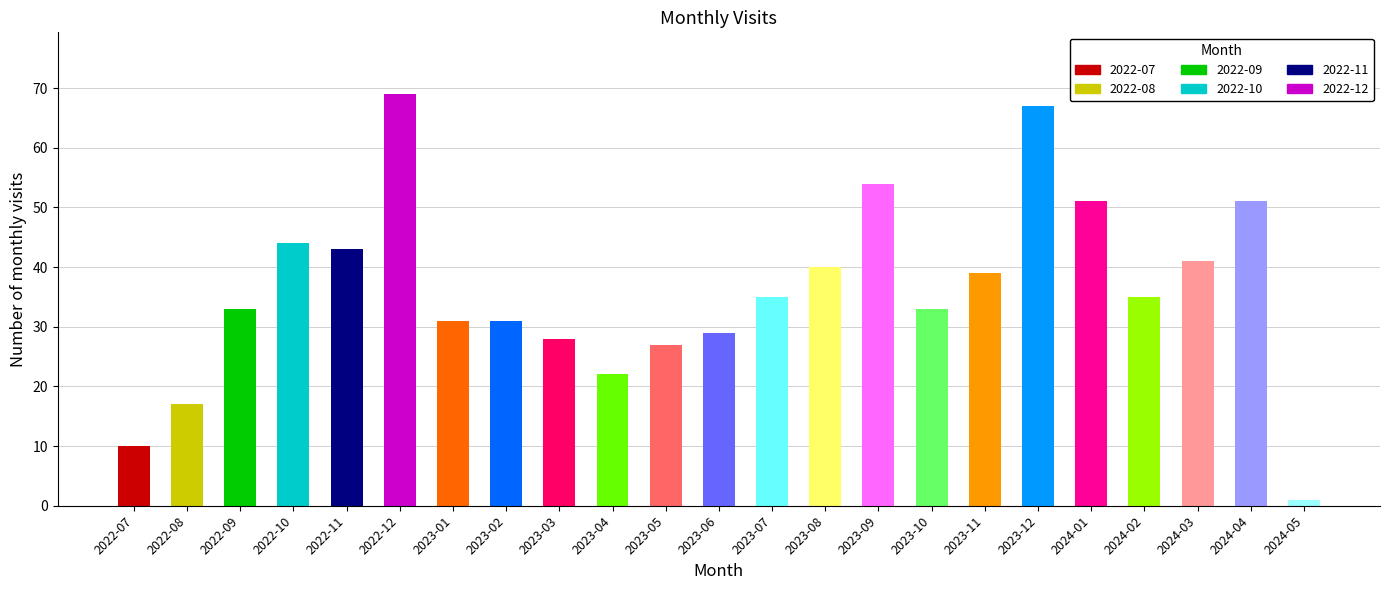

Which has a higher value, 2024-02 or 2022-09?

2024-02